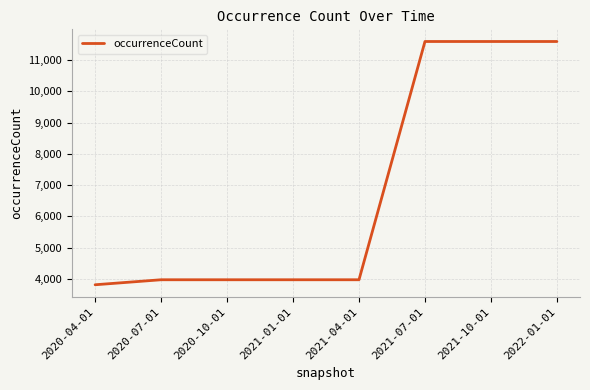

Which has a higher value, 2020-04-01 or 2021-10-01?

2021-10-01